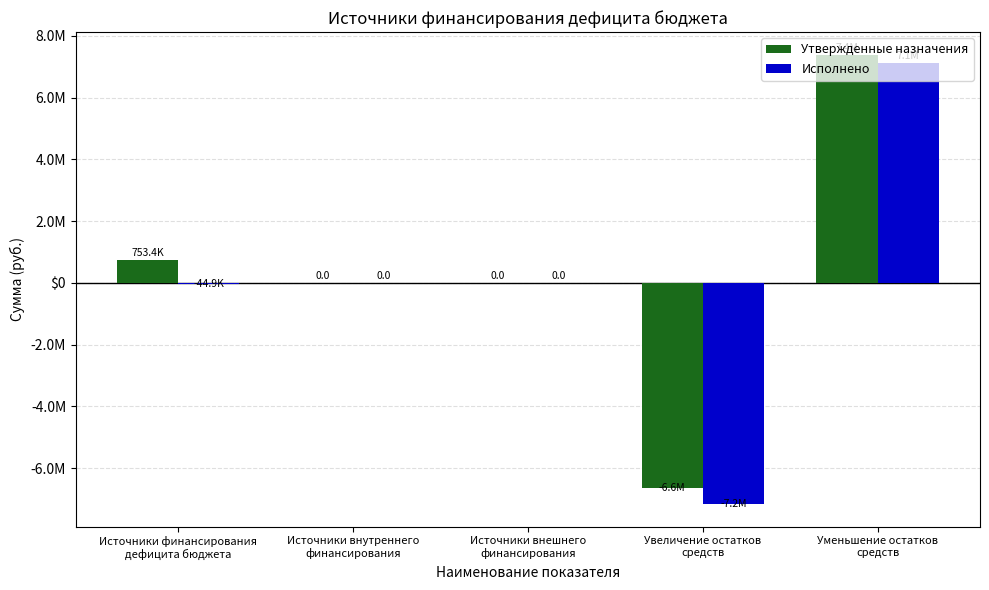

At which label does Исполнено reach its minimum?

Увеличение остатков
средств